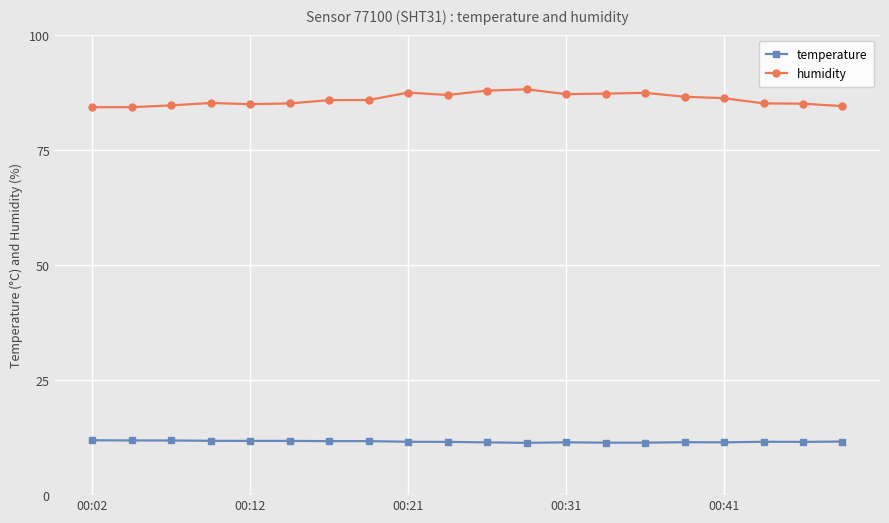

Count the temperature values in the range 11 to 12.

20